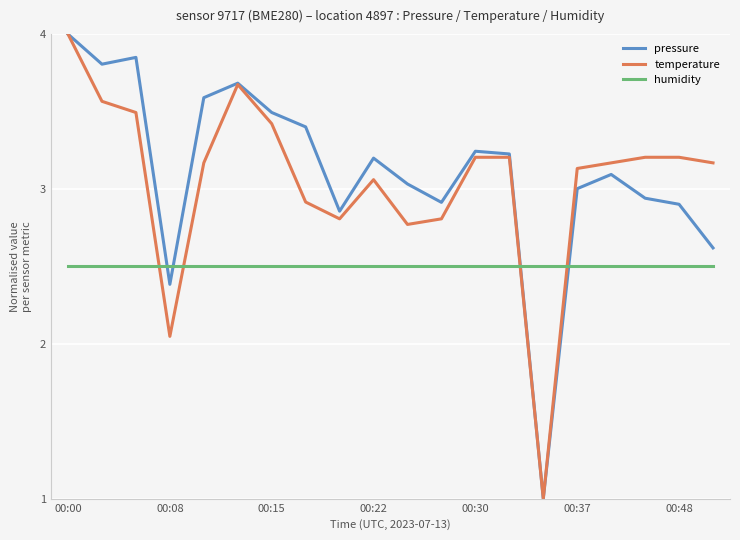

What is the minimum value shown in the chart?

1.0